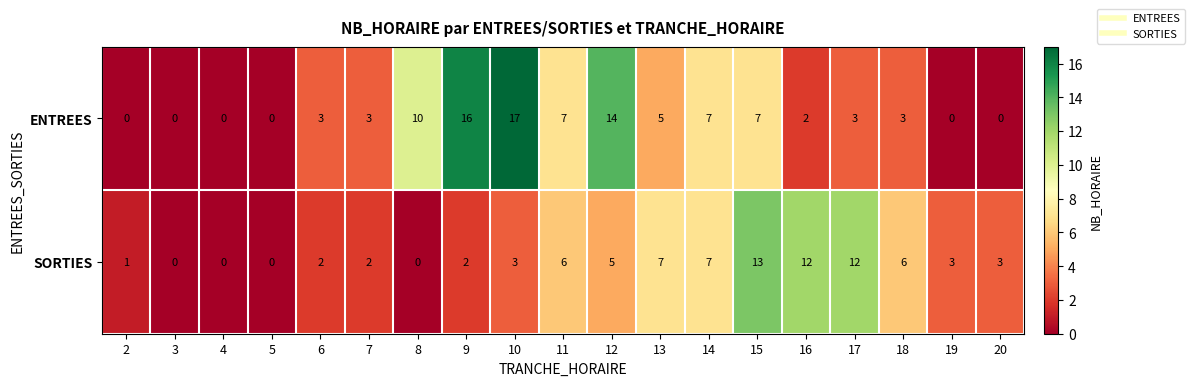

Which series has the largest range (max minus min)?

ENTREES